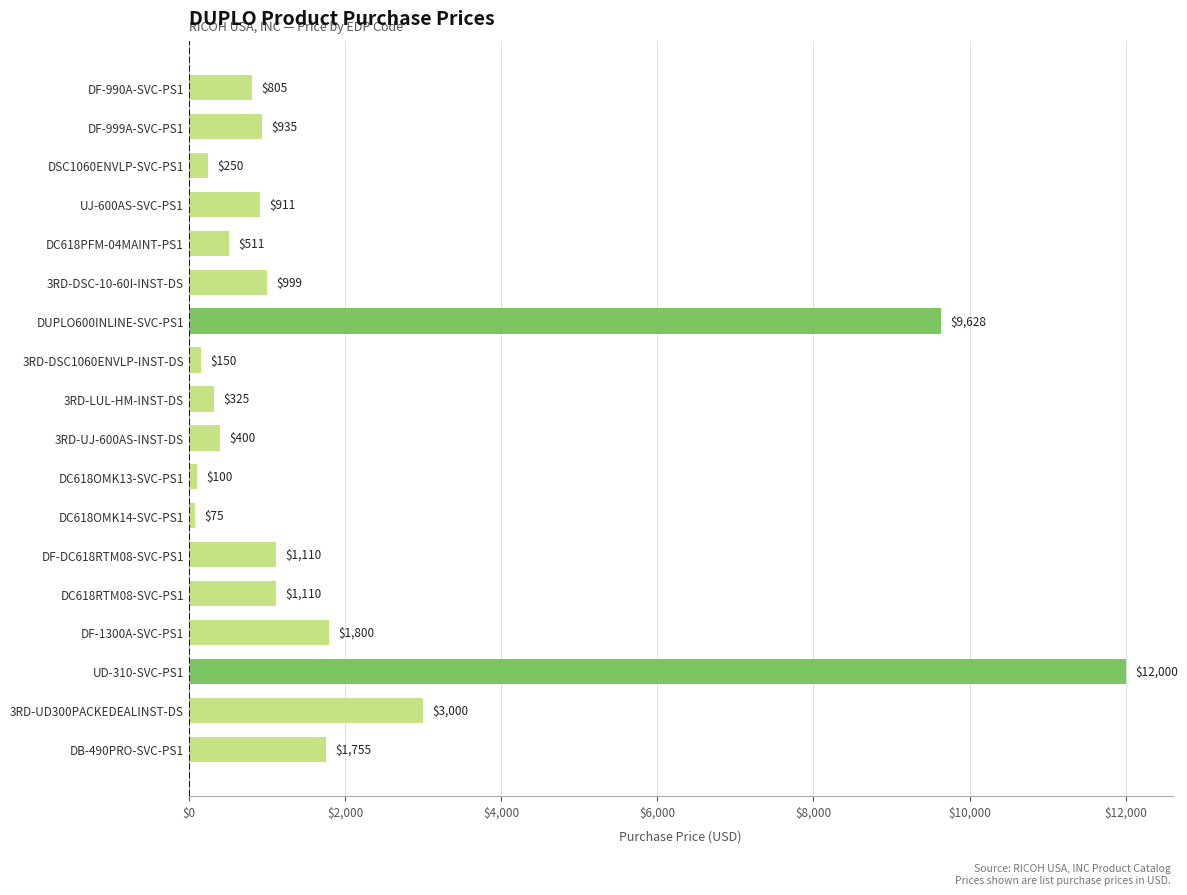

What is the label of the 11th bar from the top?

DC618OMK13-SVC-PS1